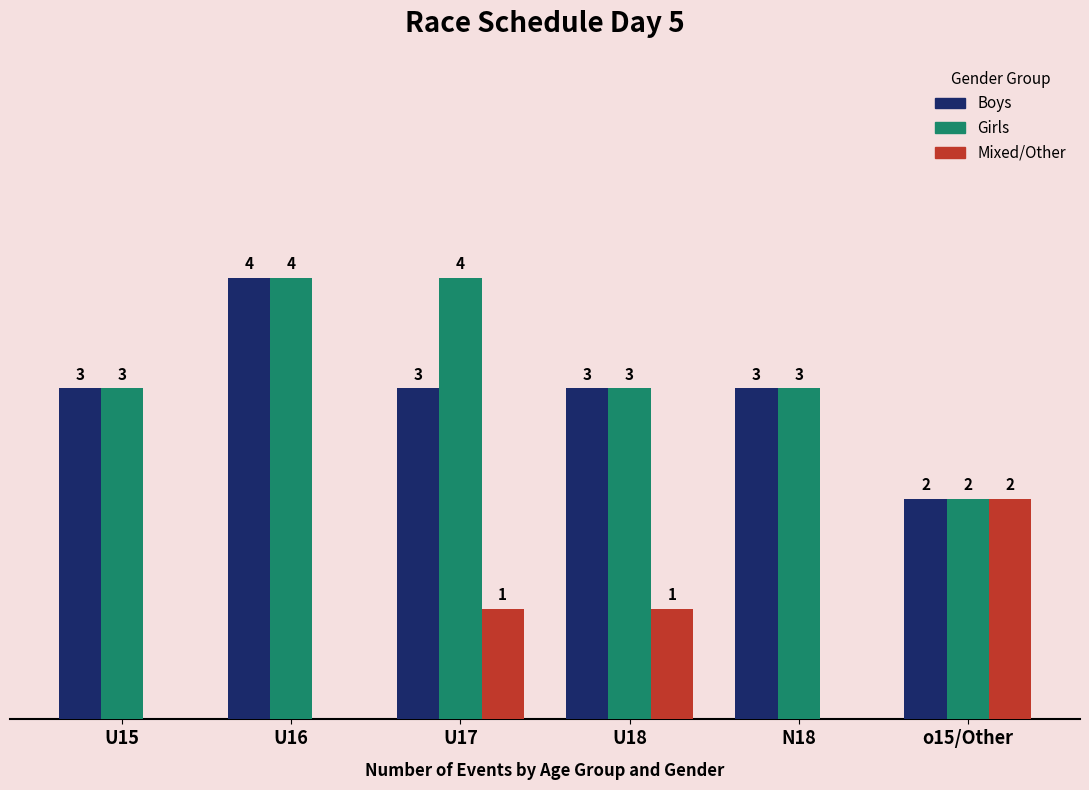

Is the value of Girls at U18 greater than the value of Boys at o15/Other?

Yes